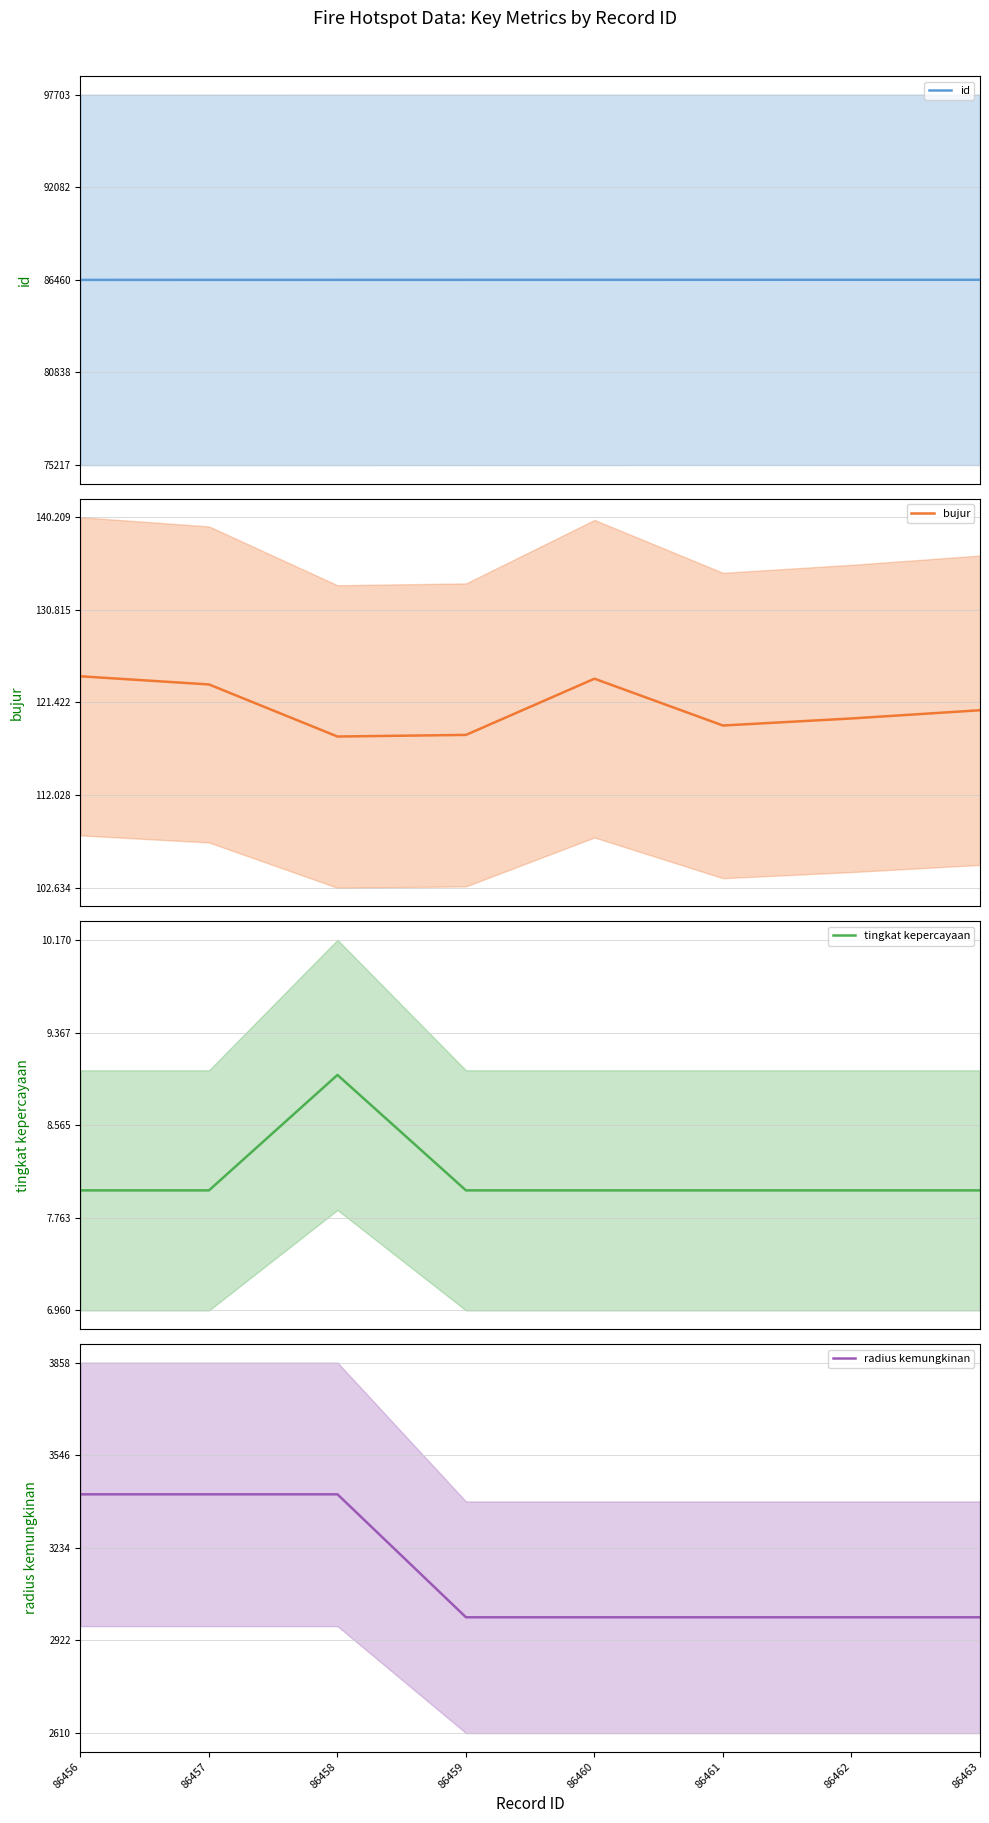

What is the lowest value of the bujur series?

118.0